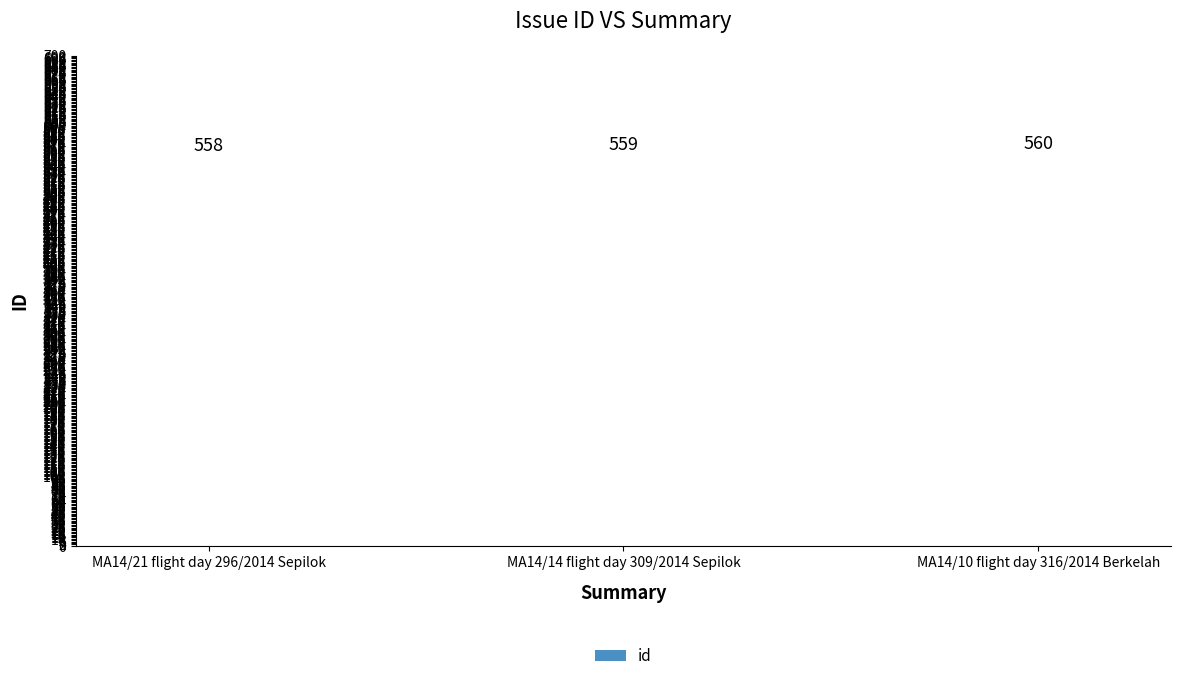

Which label corresponds to the smallest value in the chart?

MA14/21 flight day 296/2014 Sepilok